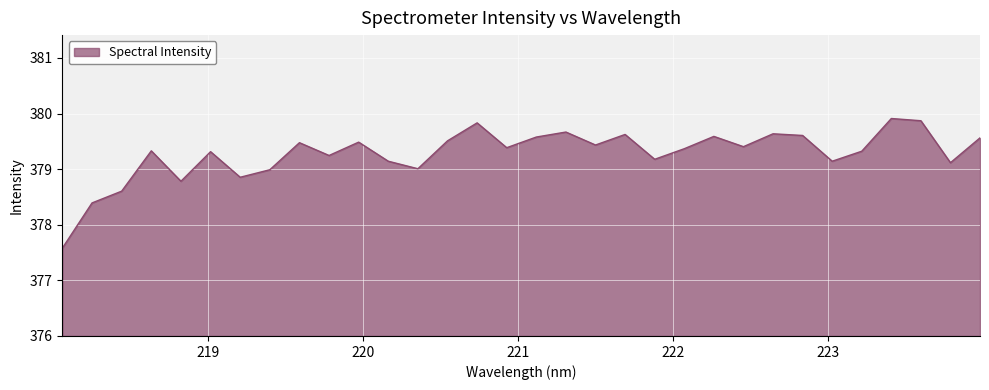

What is the minimum value shown in the chart?

377.6